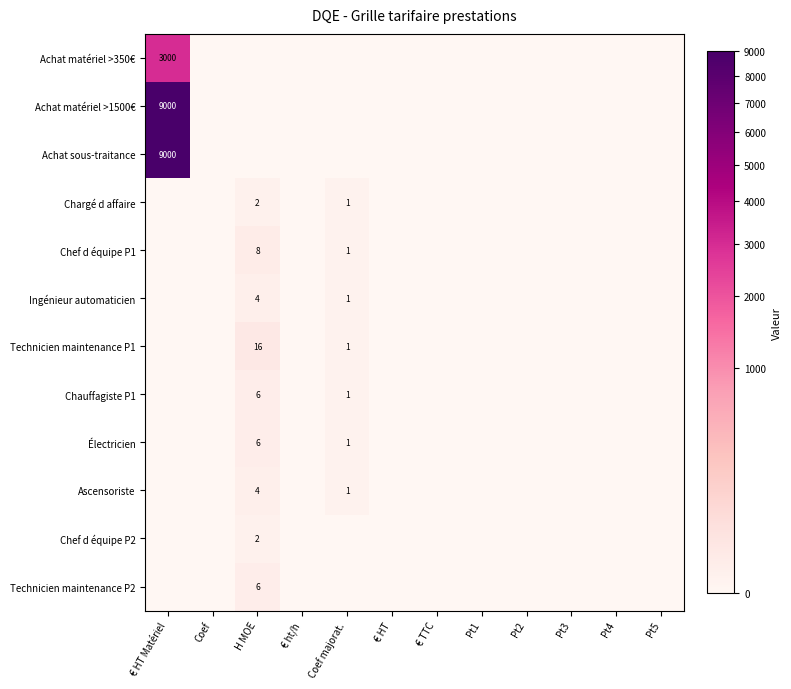

Which series changed the most between H MOE and Pt3?

Technicien maintenance P1